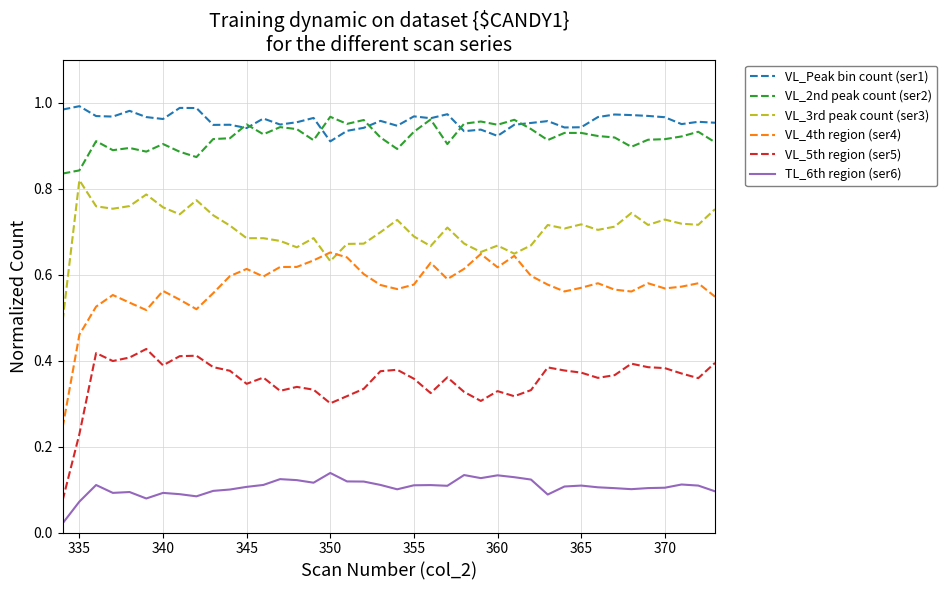

In VL_5th region (ser5), how many points are higher than both neighbors (excluding endpoints)?

10